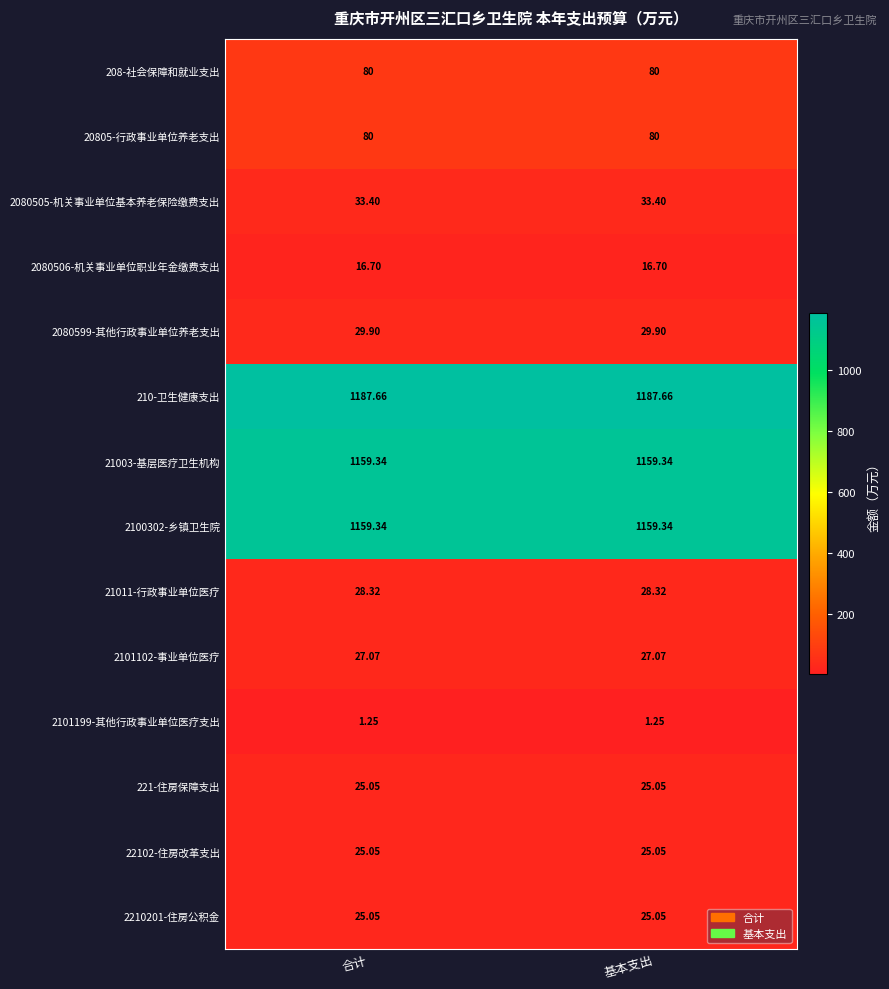

Is the value of 22102-住房改革支出 at 基本支出 greater than the value of 2080506-机关事业单位职业年金缴费支出 at 合计?

Yes